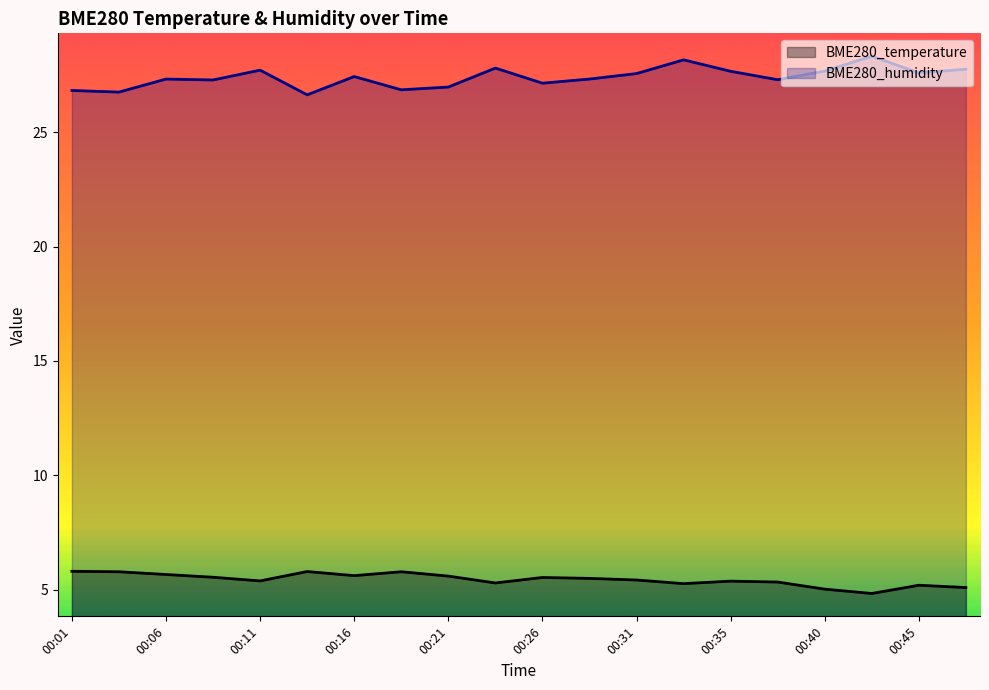

True or false: BME280_humidity has more than 0 interior local peaks.

True